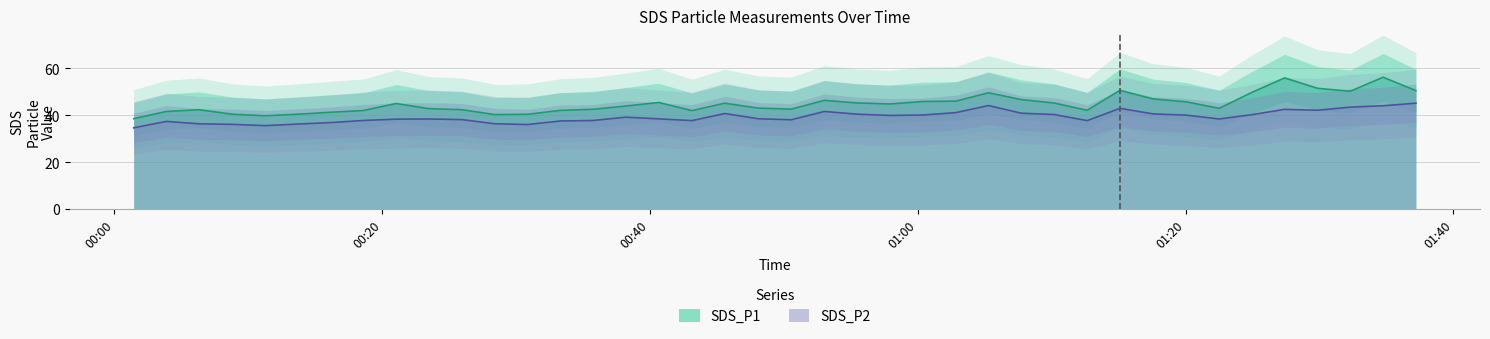

Rank the series by their average value, from highest to lowest.

SDS_P1, SDS_P2